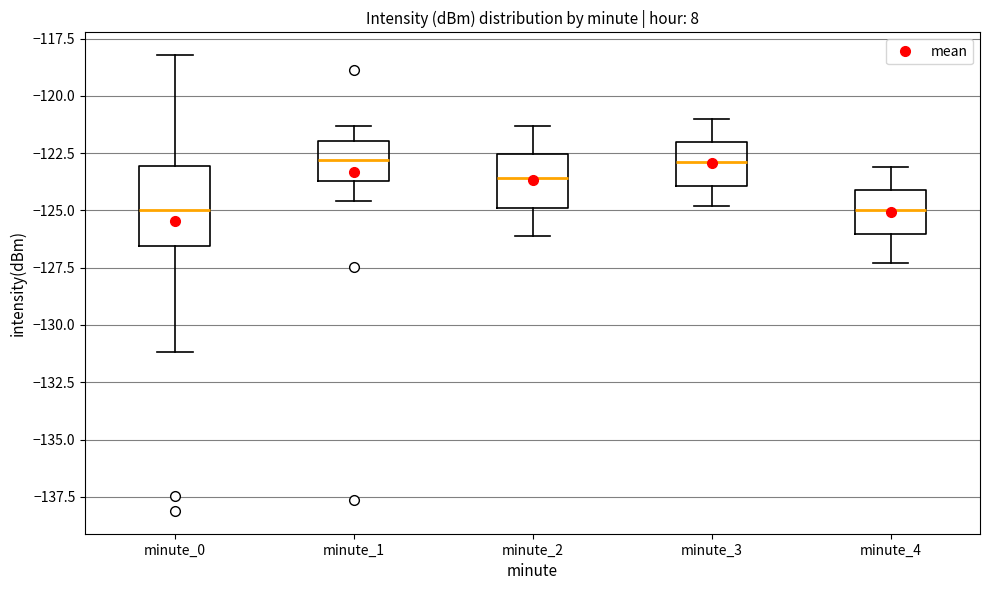

Reading left to right, transcribe this box plot: for each box, give where its median line is, the range the box spans, and where its two whiskers end, as read against the y-axis. The values are not printed on the chart, so give them approximately, as read against the axis.

minute_0: median -125.0, box -126.5 to -123.0, whiskers -131.0 to -118.0
minute_1: median -123.0, box -123.5 to -122.0, whiskers -124.5 to -121.5
minute_2: median -123.5, box -125.0 to -122.5, whiskers -126.0 to -121.5
minute_3: median -123.0, box -124.0 to -122.0, whiskers -125.0 to -121.0
minute_4: median -125.0, box -126.0 to -124.0, whiskers -127.5 to -123.0